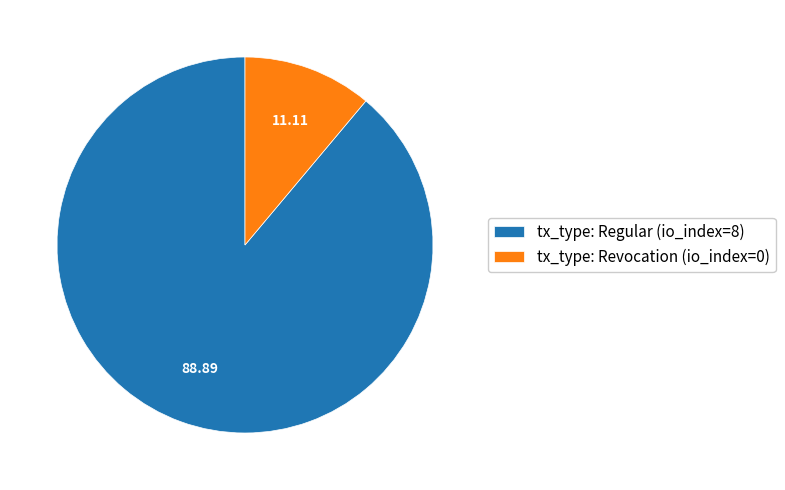

Which category has the smallest portion of the pie?

tx_type: Revocation (io_index=0)